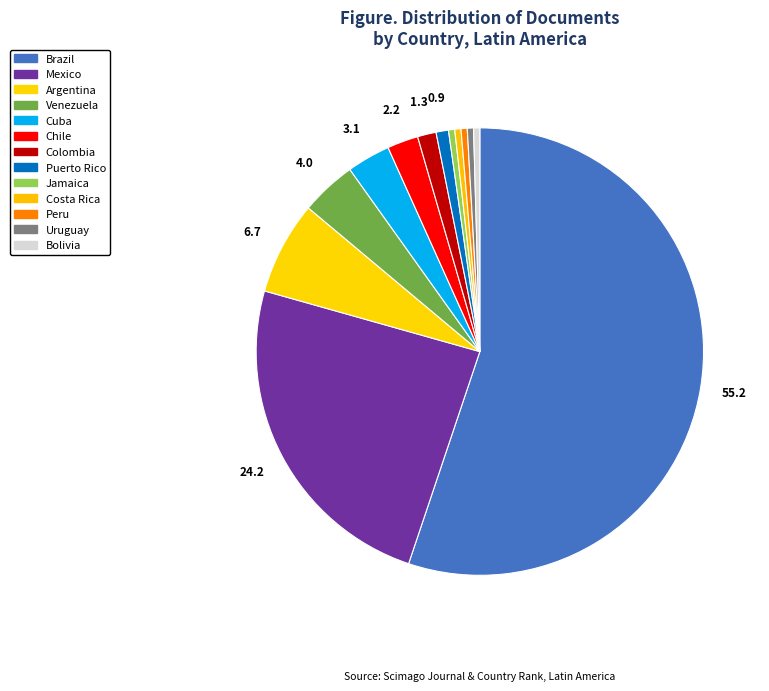

Do Brazil and Jamaica together represent more than half of the pie?

Yes